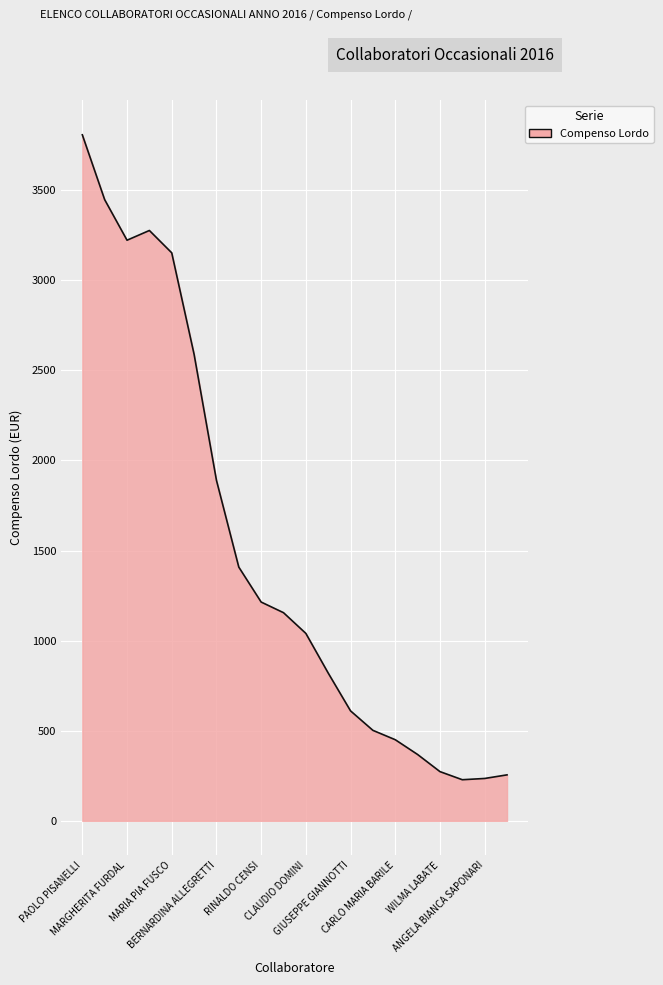

What is the greatest value displayed?

3807